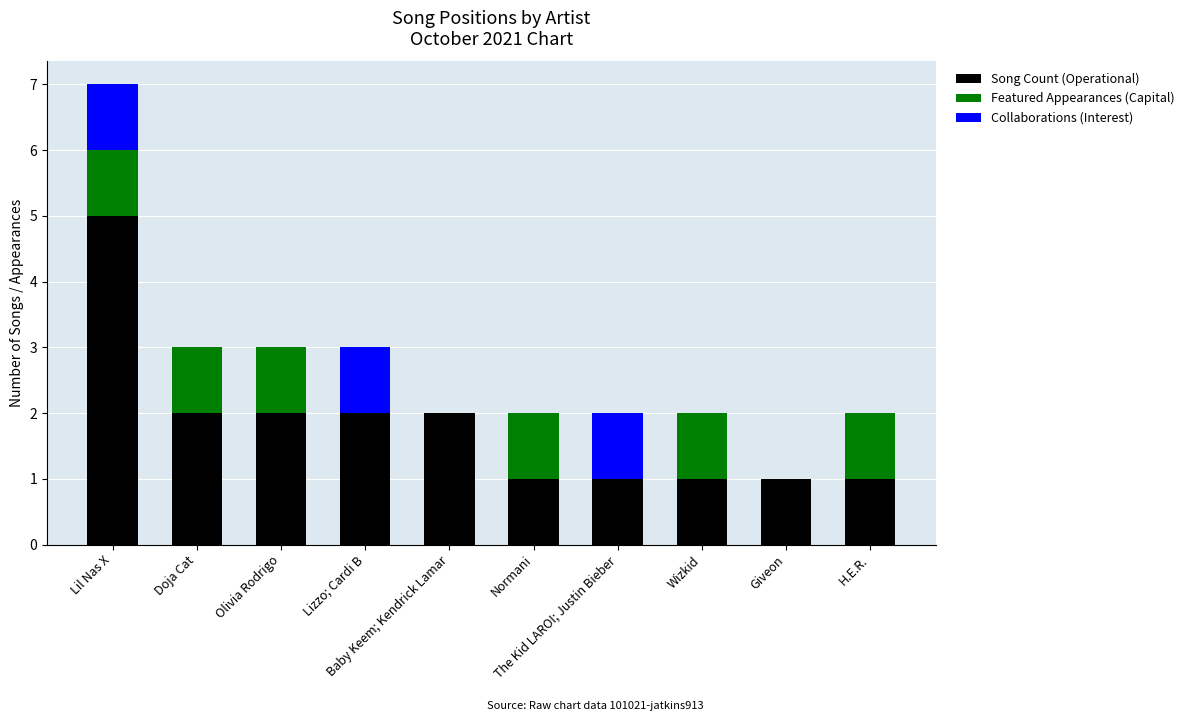

Are the bars horizontal?

No